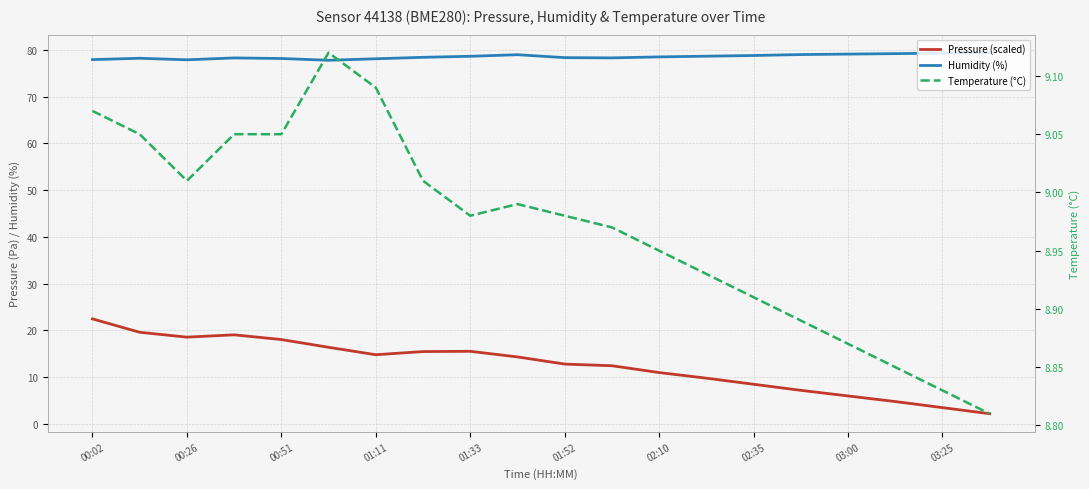

At how many categories does at least one series exceed 63?

20